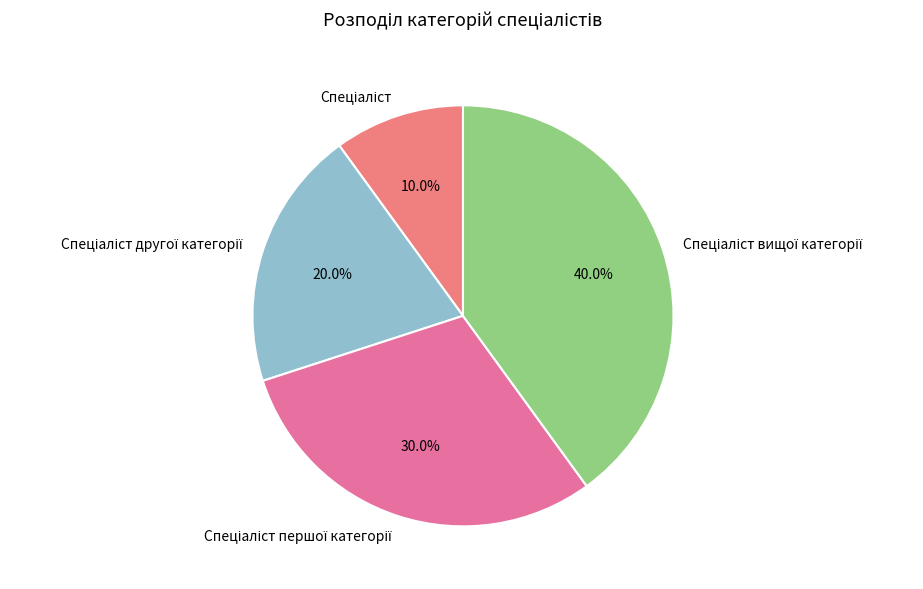

Is there a majority slice in this chart?

No